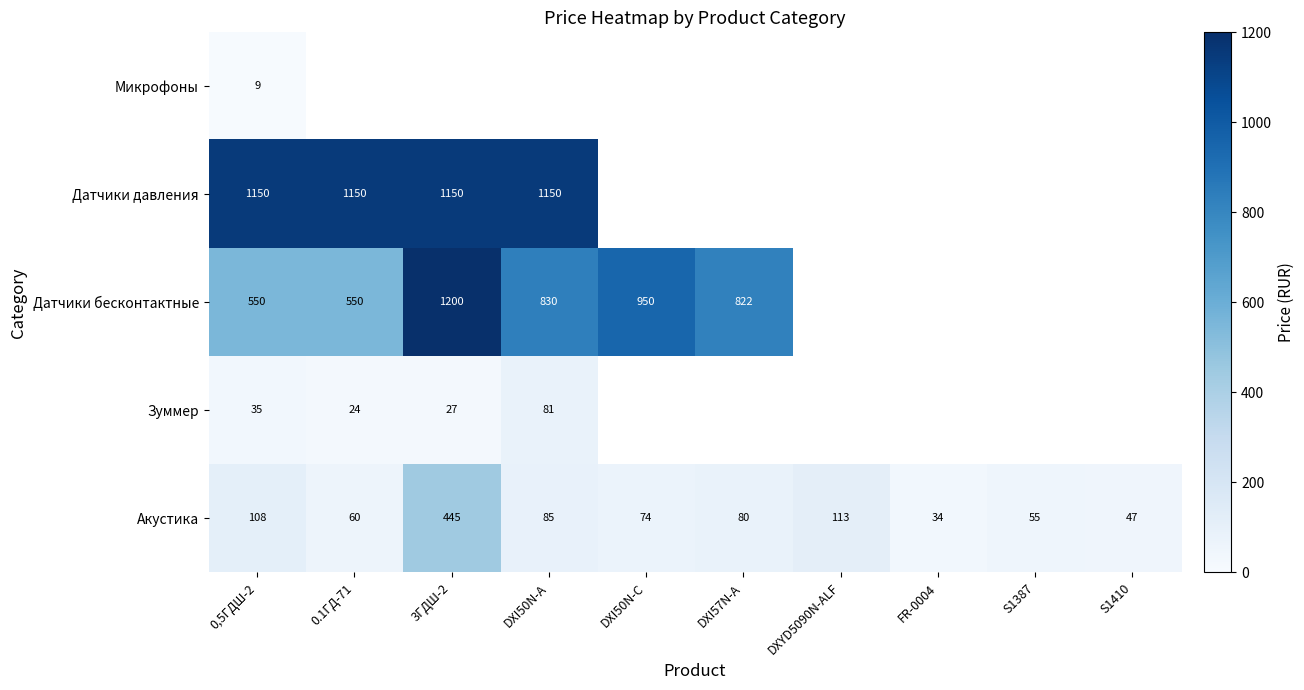

Between DXI50N-C and S1410, which is larger?

DXI50N-C